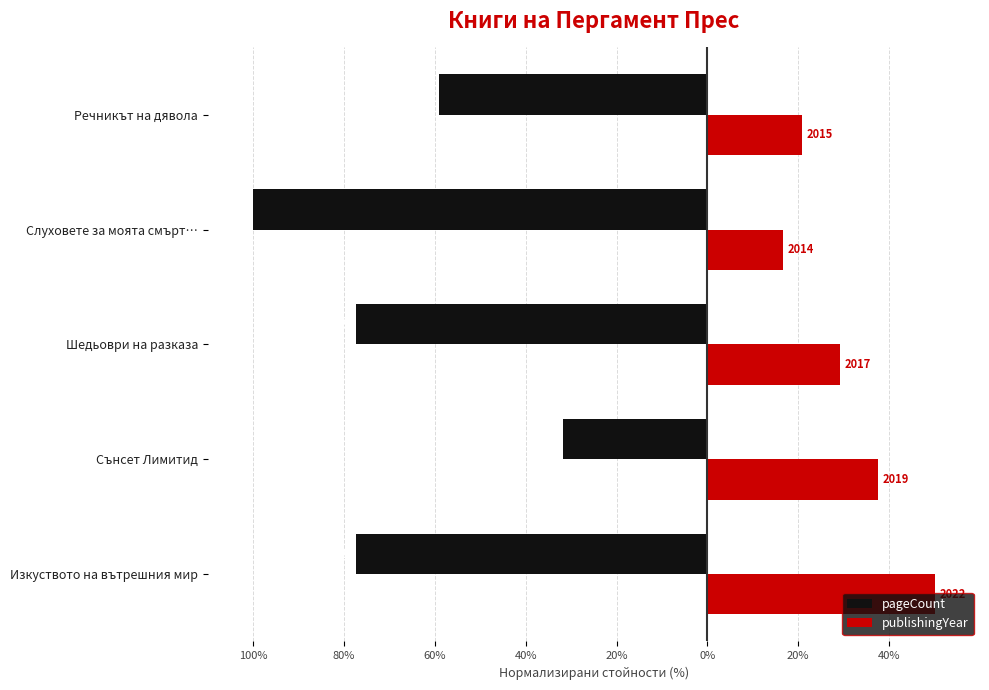

What are all the series names shown in the legend?

pageCount, publishingYear